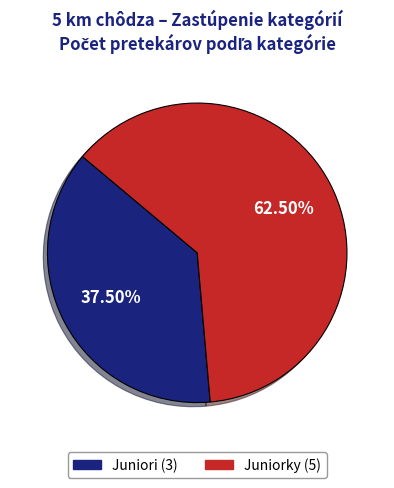

The Juniori slice represents 30% of the pie. True or false?

False